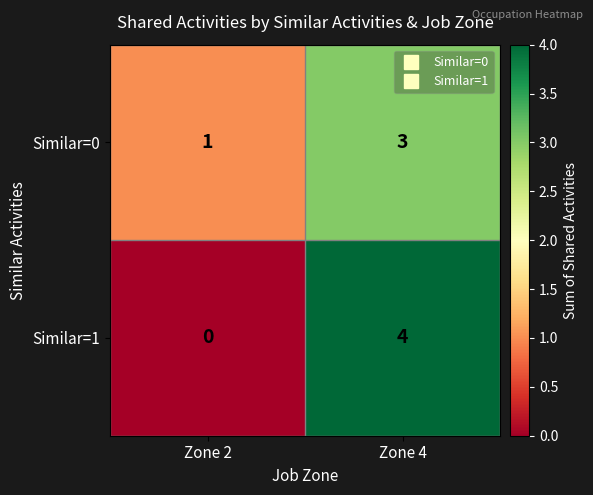

What is the sum of the Similar=1 values at Zone 4 and Zone 2?

4